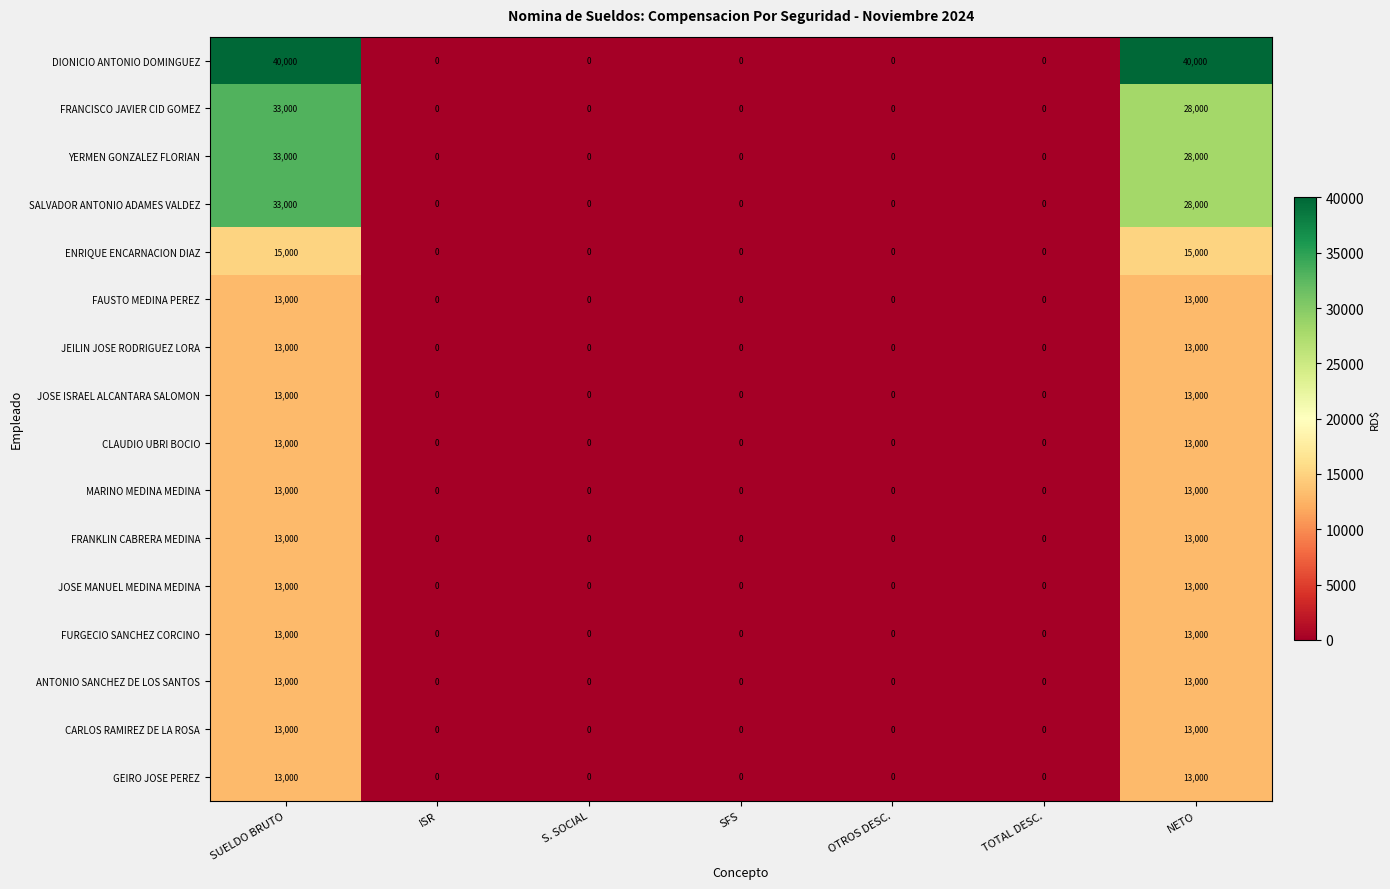

What is the difference between the maximum and second lowest values in the FURGECIO SANCHEZ CORCINO series?

13000